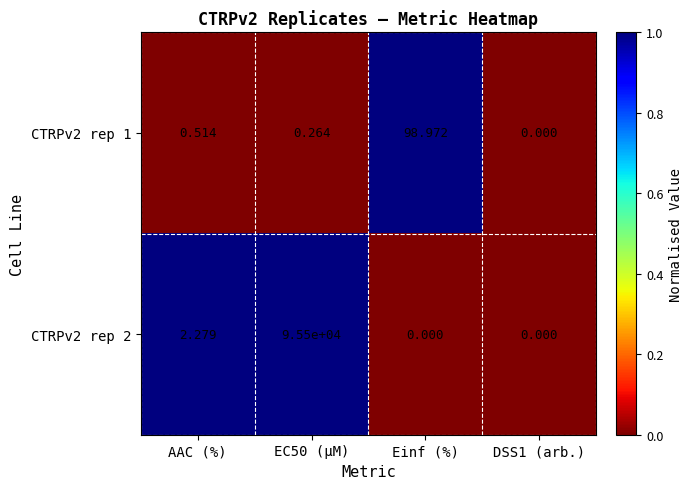

Is the value of CTRPv2 rep 1 at EC50 (µM) greater than the value of CTRPv2 rep 2 at Einf (%)?

Yes